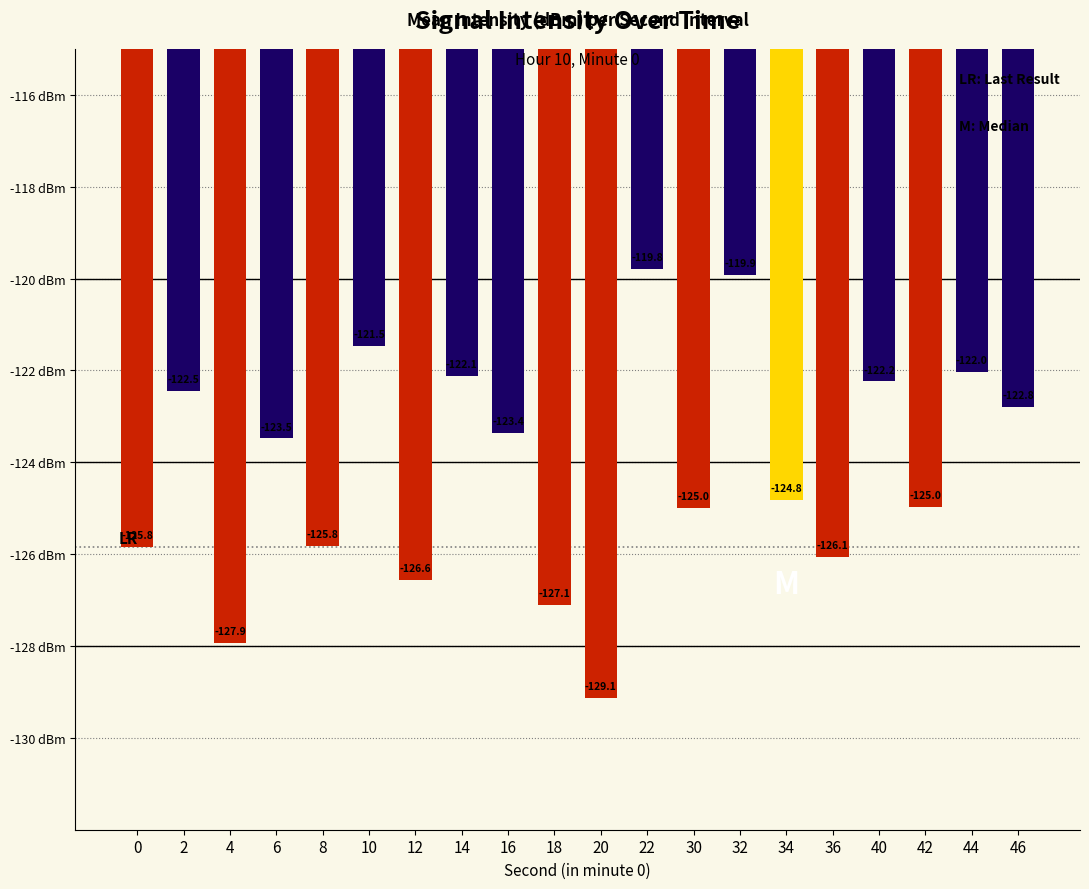

The chart shows a value of -127.9 at 4. True or false?

True